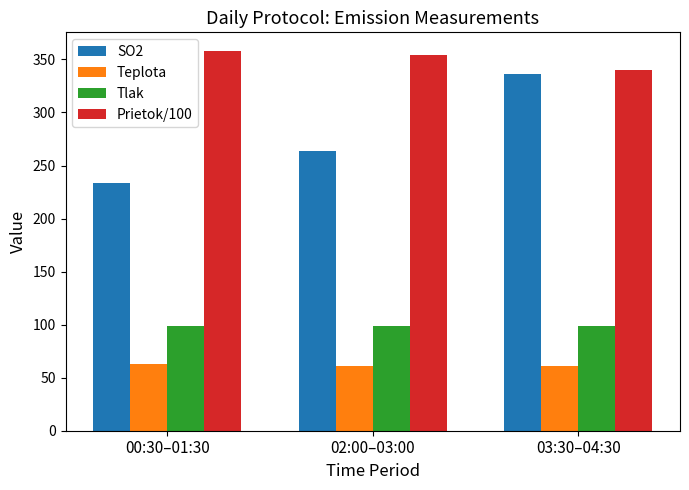

What are all the series names shown in the legend?

SO2, Teplota, Tlak, Prietok/100